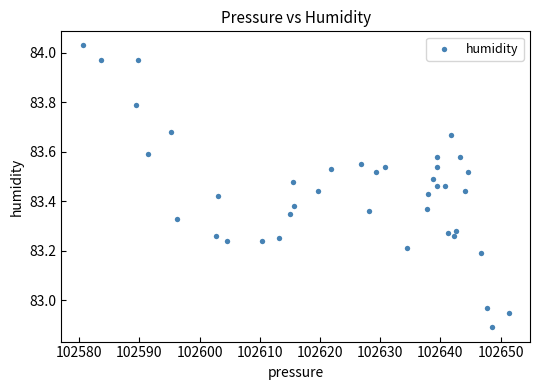

What is the range of X values (max minus min)?

70.8